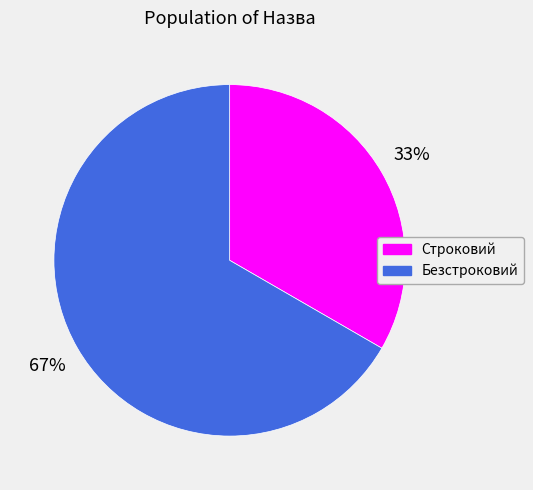

Do Безстроковий and Строковий together represent more than half of the pie?

Yes